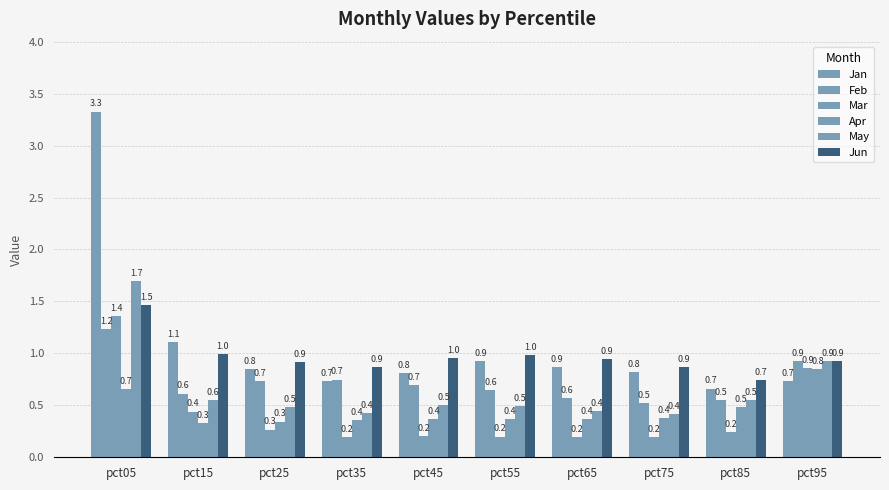

At which category is the sum across all series the highest?

pct05